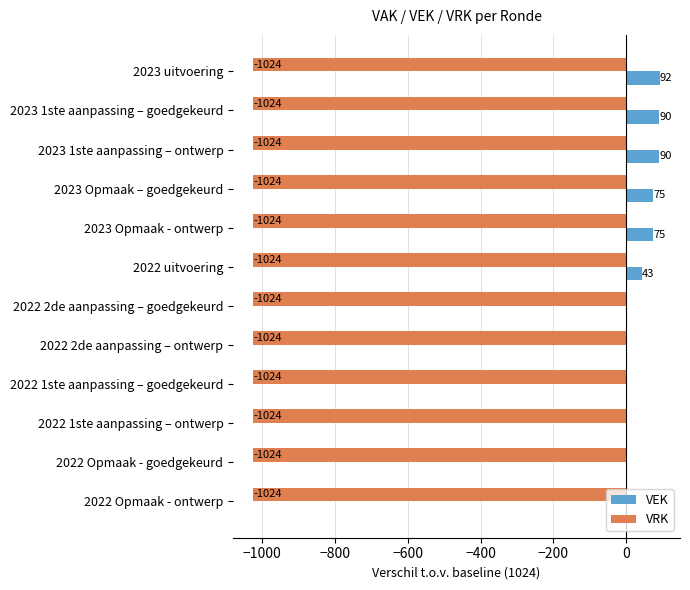

Is it true that VEK equals 145 at 2023 uitvoering?

False